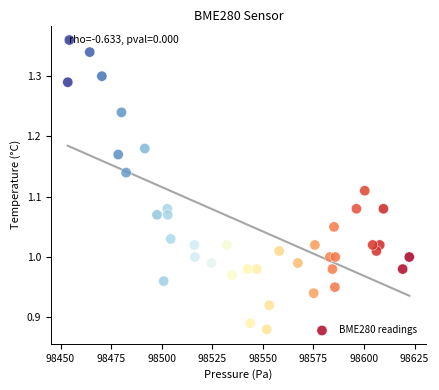

What is the range of X values (max minus min)?

168.8